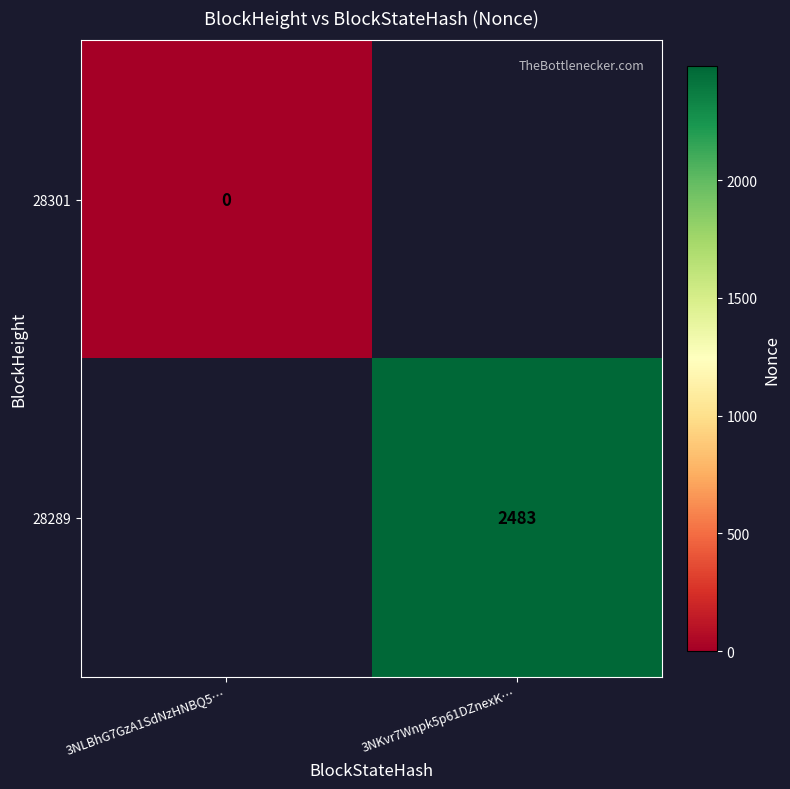

Is it true that 28289 equals 3420 at 3NKvr7Wnpk5p61DZnexK…?

False